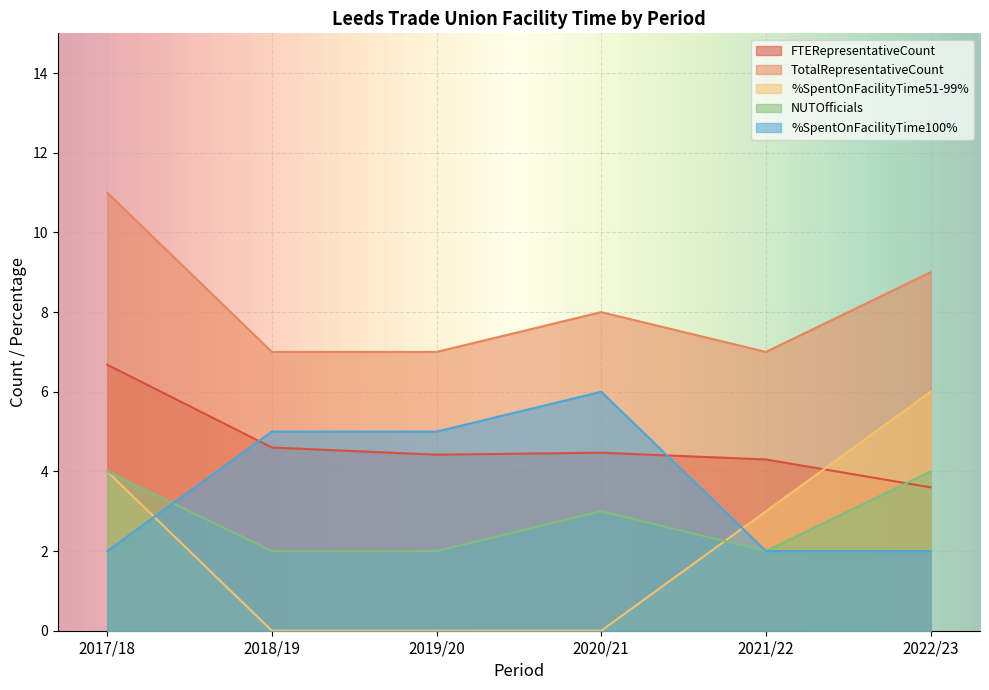

What are all the series names shown in the legend?

FTERepresentativeCount, TotalRepresentativeCount, %SpentOnFacilityTime51-99%, NUTOfficials, %SpentOnFacilityTime100%